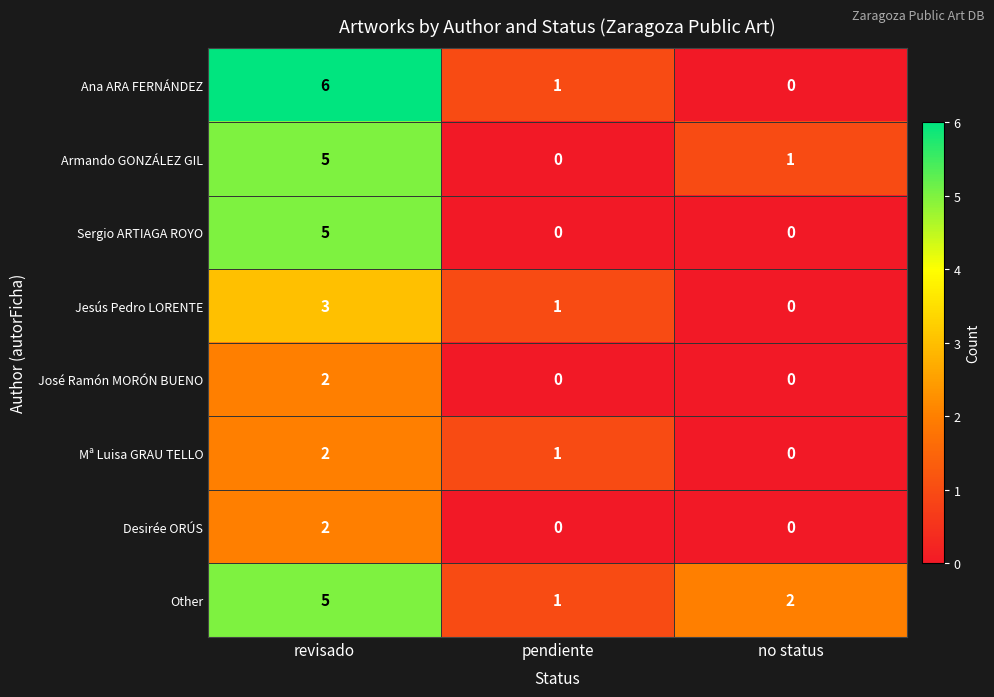

At which label does Armando GONZÁLEZ GIL first exceed 1?

revisado